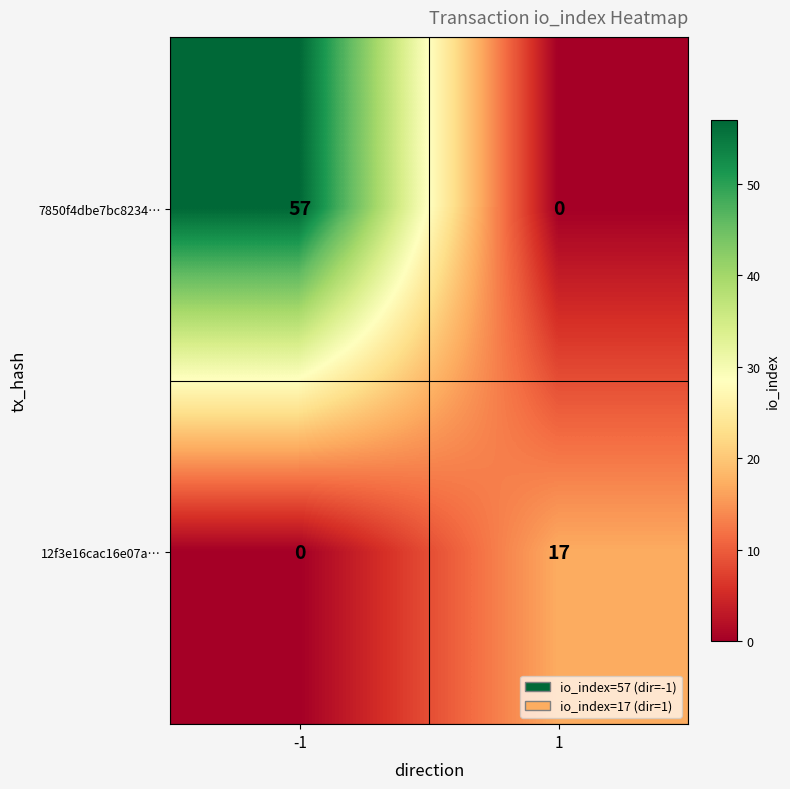

Between -1 and 1, which series saw the biggest shift?

7850f4dbe7bc8234…